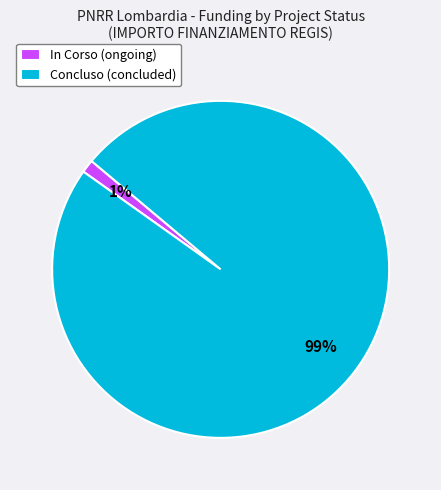

Which has a higher value, In Corso (ongoing) or Concluso (concluded)?

Concluso (concluded)